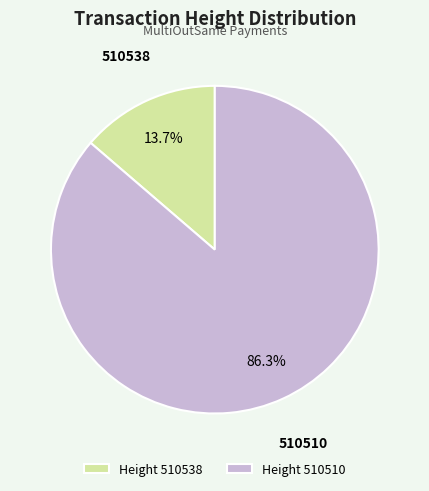

Which has a higher value, 510538 or 510510?

510510